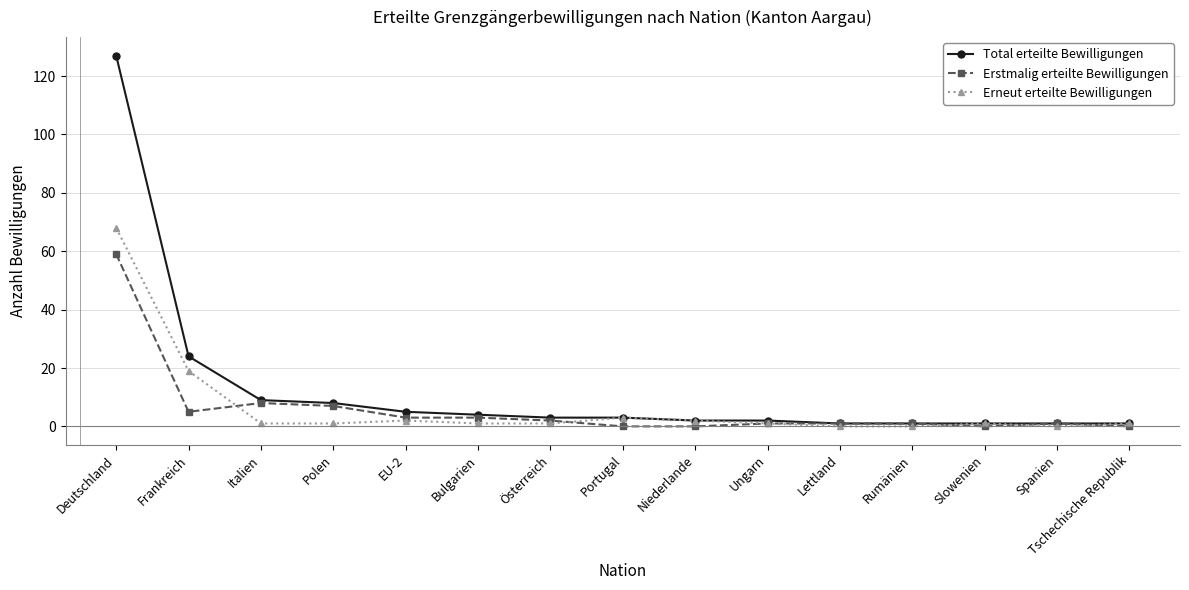

List the series in order of their peak value, lowest first.

Erstmalig erteilte Bewilligungen, Erneut erteilte Bewilligungen, Total erteilte Bewilligungen